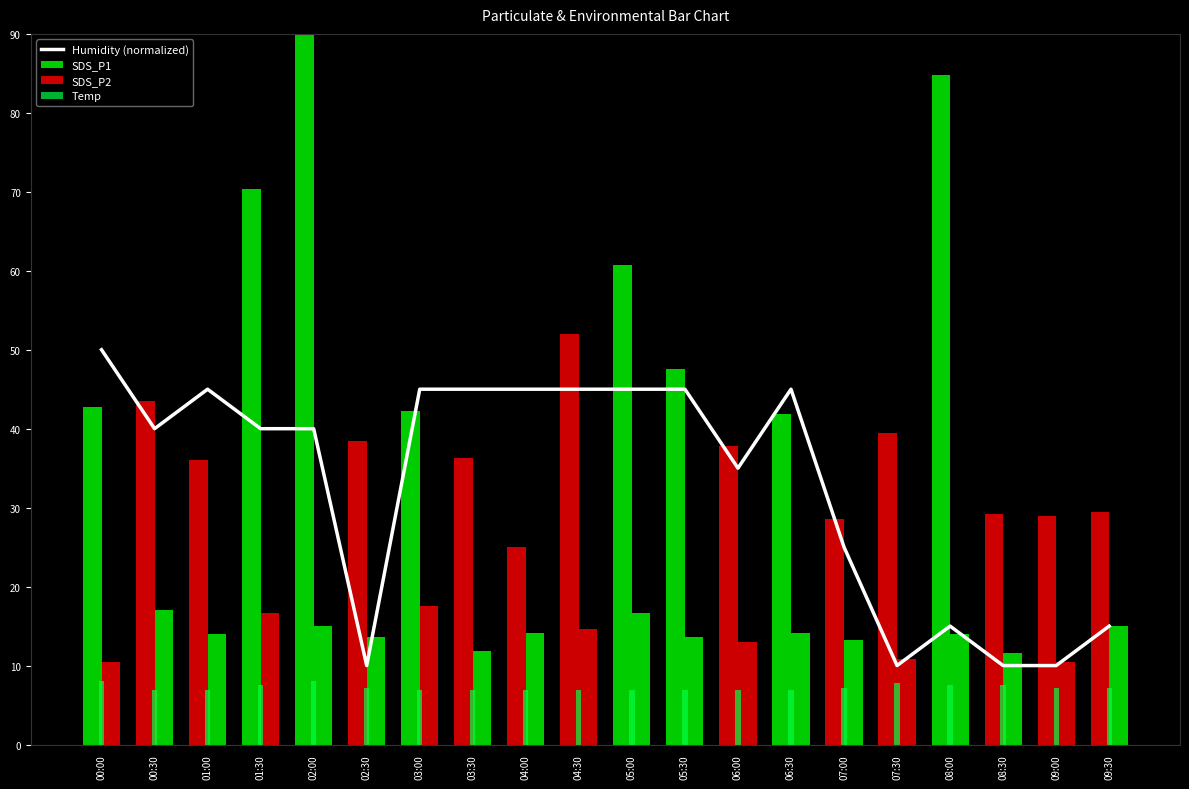

Where does the data first go above 39?

00:00